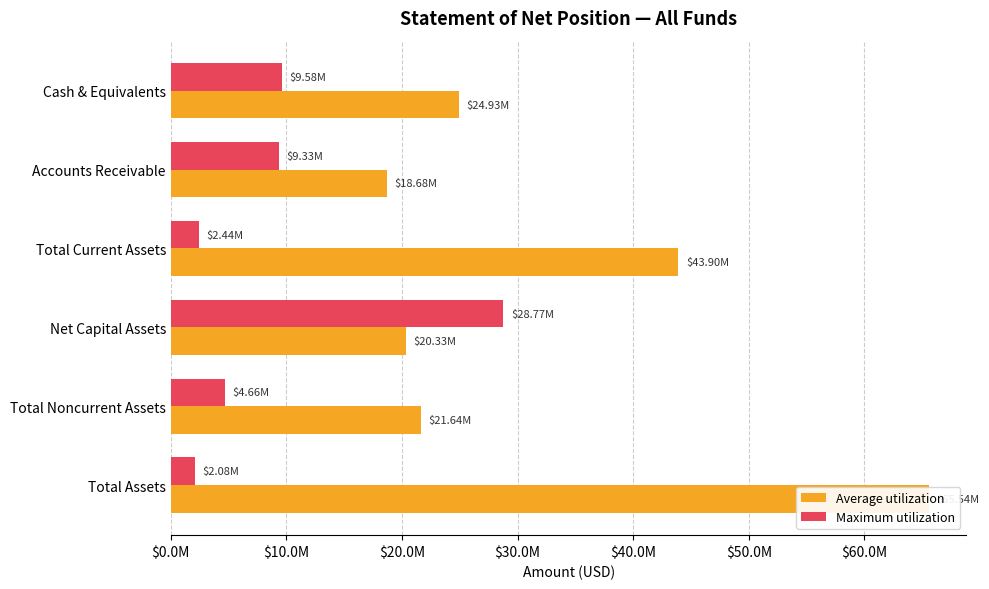

Is it true that Maximum utilization equals 9331743.9 at Accounts Receivable?

True